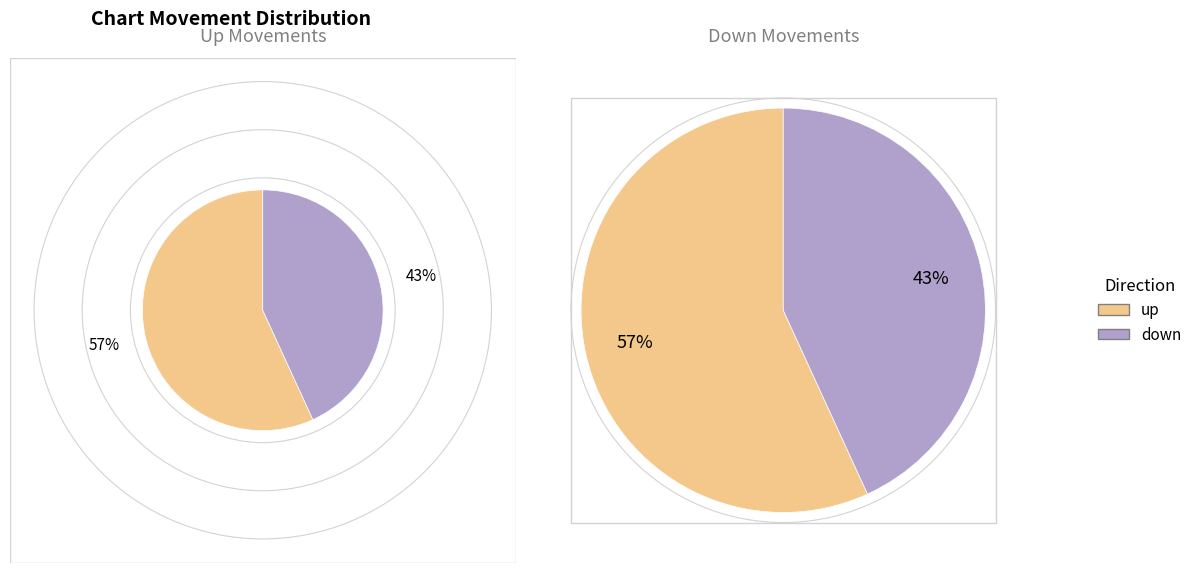

Count the number of slices in the pie.

2